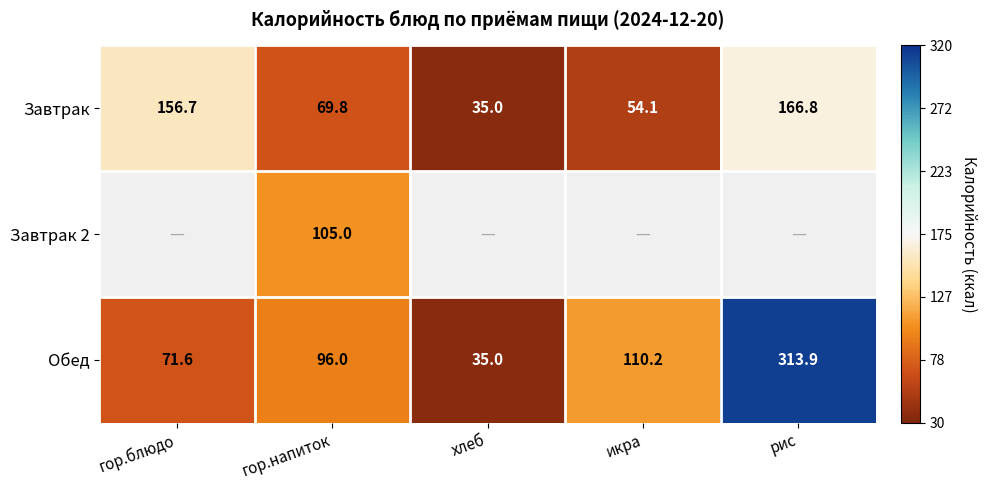

The Обед series shows 110.2 at икра. True or false?

True